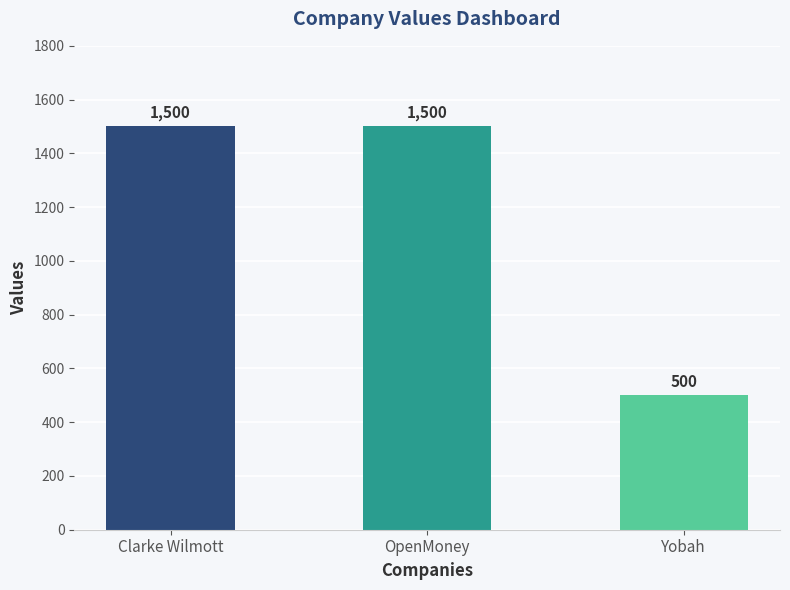

What is the approximate value at Yobah, to the nearest 50?

500